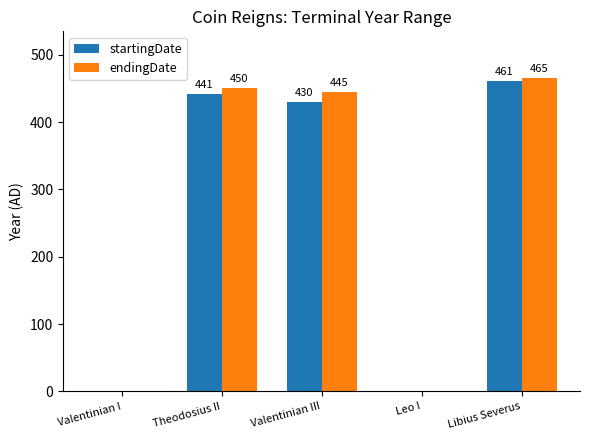

Which series has the largest total across all categories?

endingDate